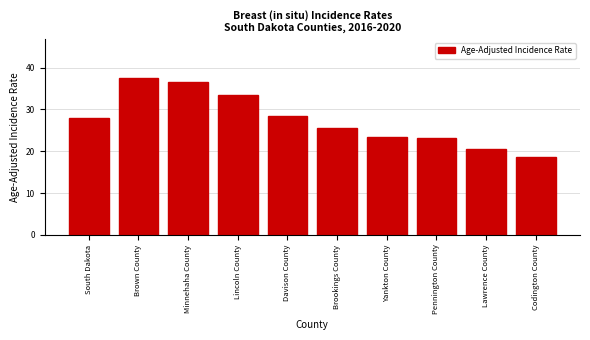

Reading right to left, transcribe all the data shown in this chart.

Codington County=18.5	Lawrence County=20.6	Pennington County=23.2	Yankton County=23.5	Brookings County=25.6	Davison County=28.4	Lincoln County=33.5	Minnehaha County=36.5	Brown County=37.5	South Dakota=28.0